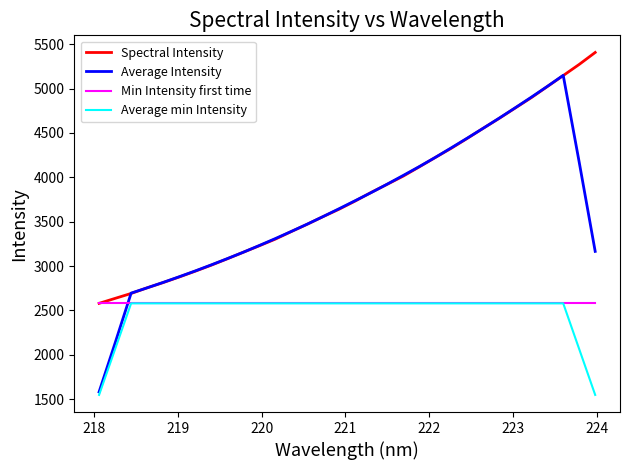

What is the highest value of the Average min Intensity series?

2579.5